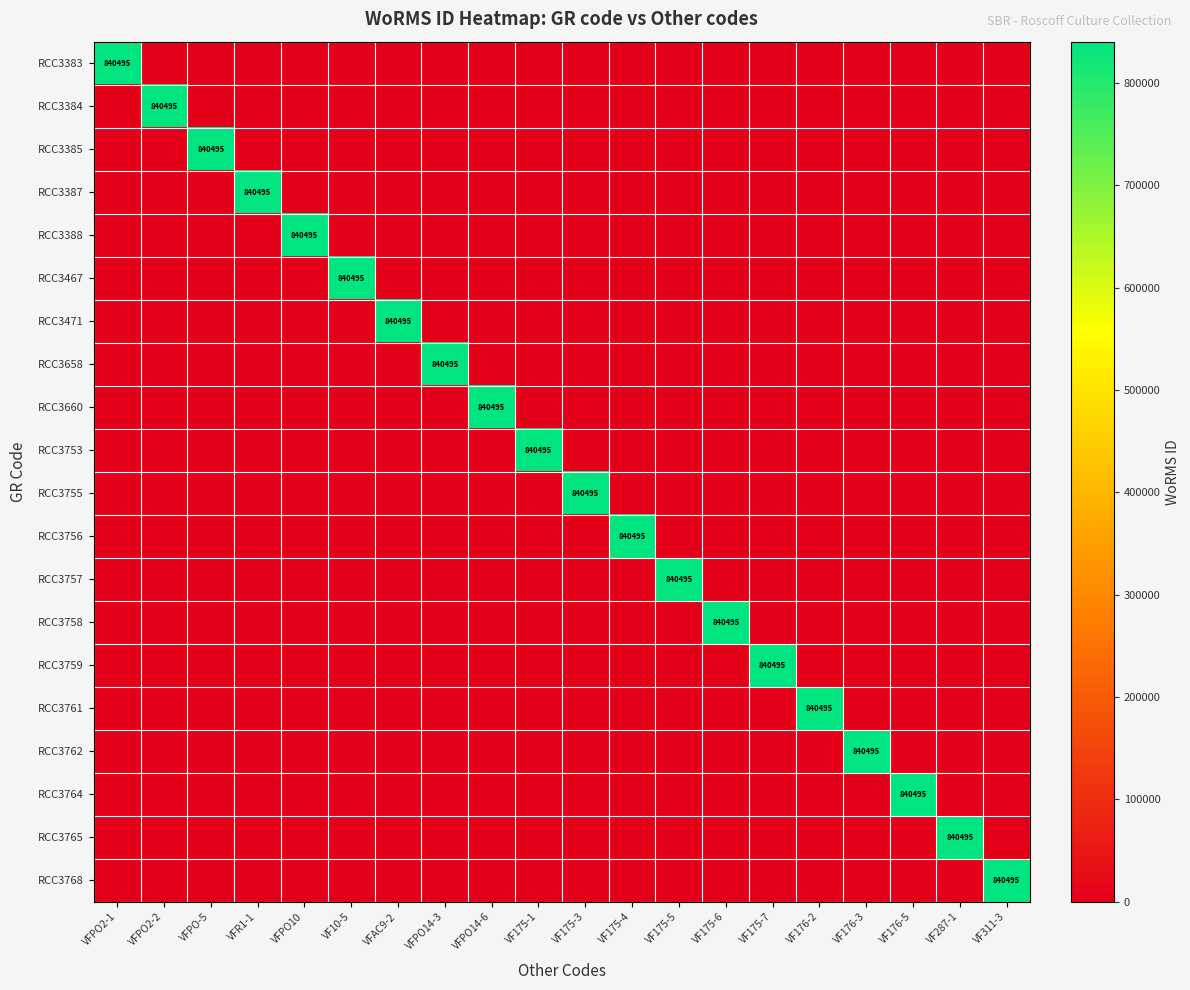

At VF175-6, list the series in order from largest to smallest.

RCC3758, RCC3383, RCC3384, RCC3385, RCC3387, RCC3388, RCC3467, RCC3471, RCC3658, RCC3660, RCC3753, RCC3755, RCC3756, RCC3757, RCC3759, RCC3761, RCC3762, RCC3764, RCC3765, RCC3768